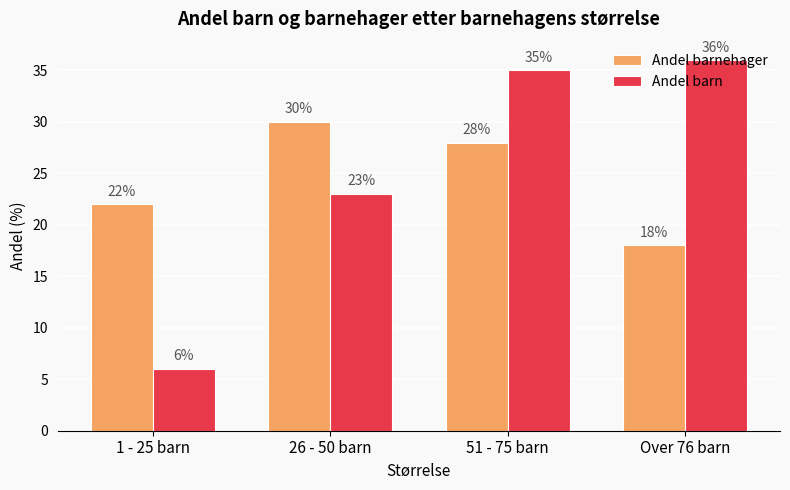

At how many categories does at least one series exceed 11?

4